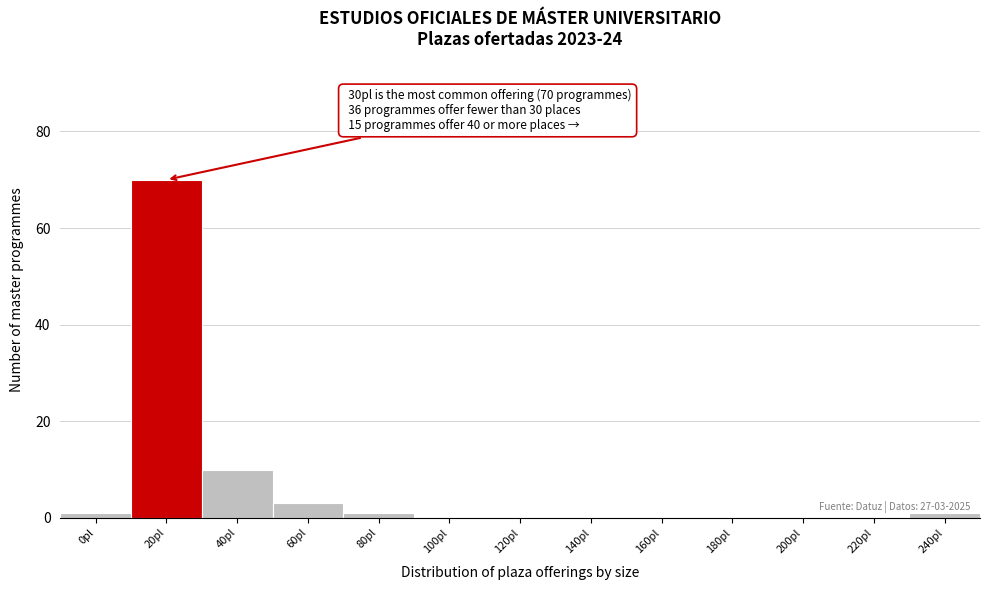

The value at 40pl is 16. True or false?

False